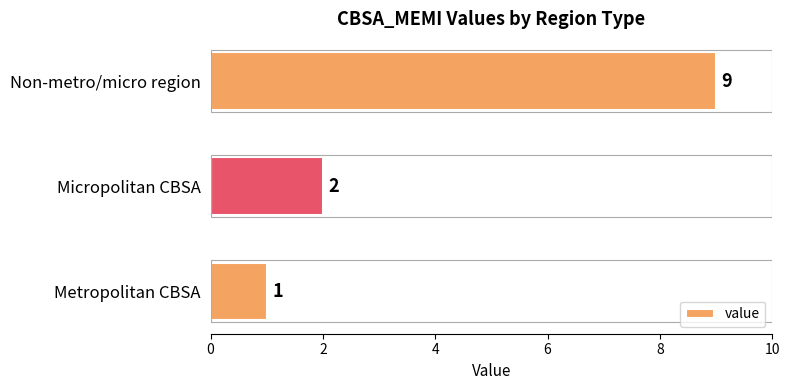

What is the sum of all values?

12